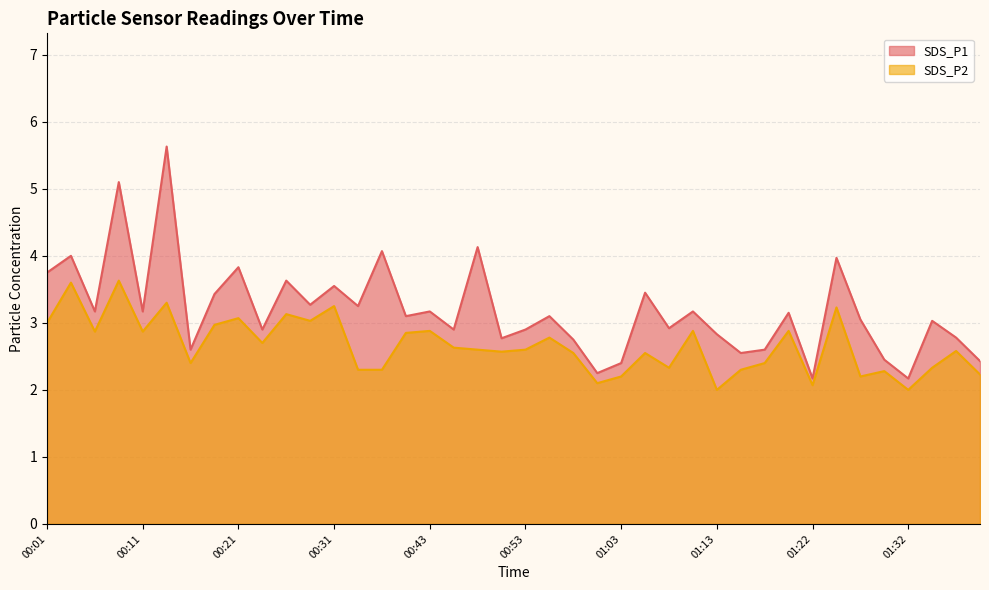

True or false: SDS_P1 has a value of 0.7 at 01:15.

False